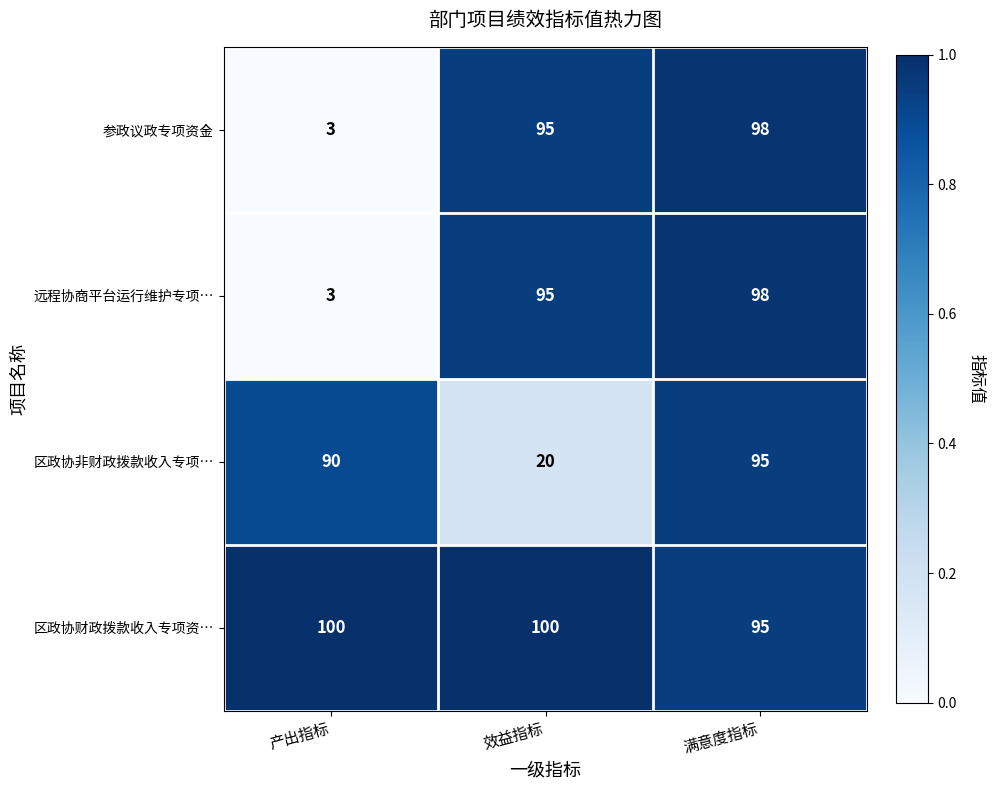

What is the sum of the 区政协财政拨款收入专项资… values at 产出指标 and 效益指标?

200